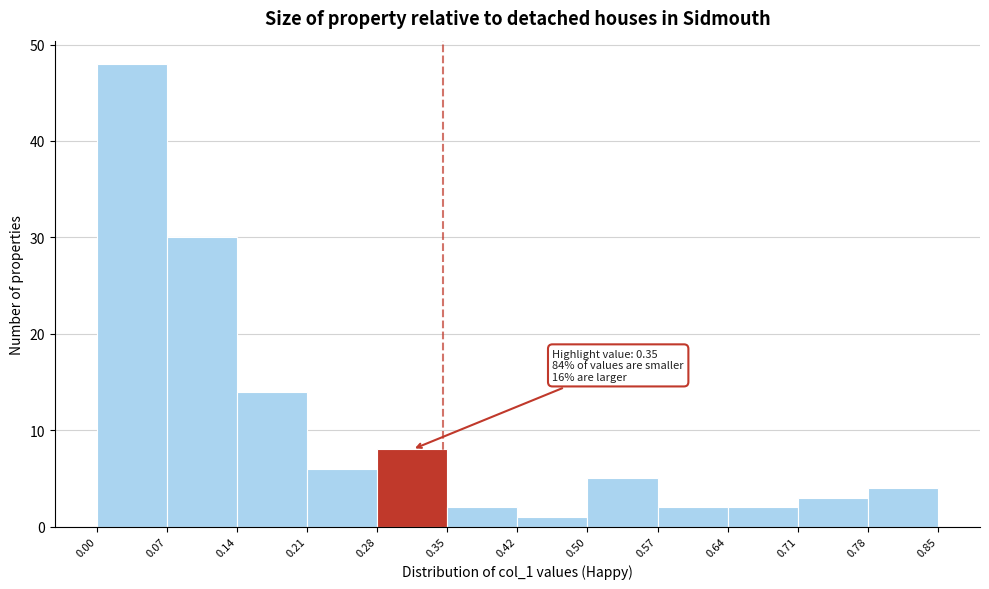

Over which range of the x-axis is the bar tallest?

0.00 to 0.07